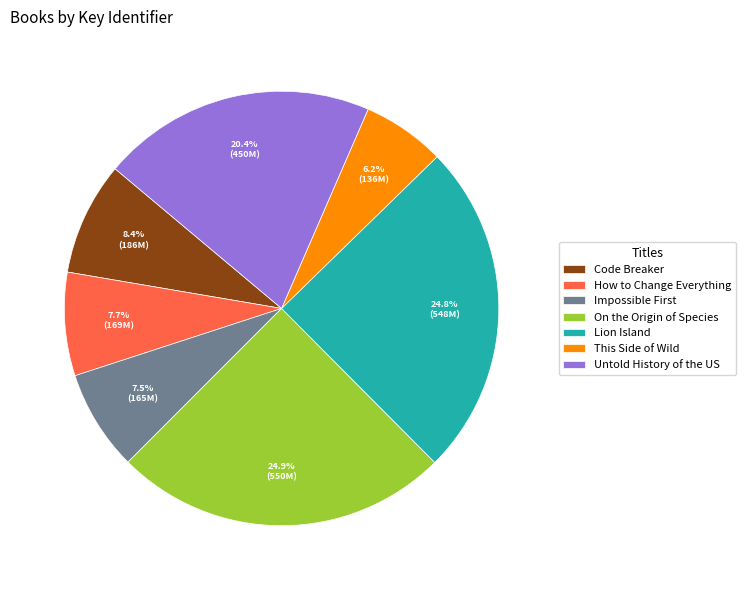

The Code Breaker slice represents 1% of the pie. True or false?

False